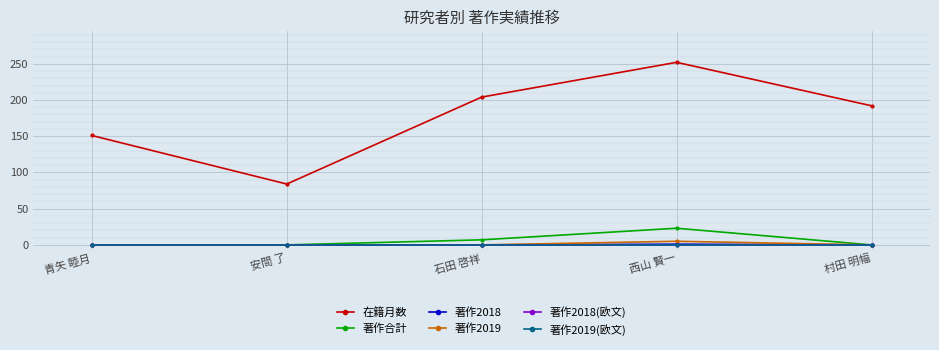

Reading left to right, what are all the values shown in this chart?

在籍月数: 151	84	204	252	192
著作合計: 0	0	7	23	0
著作2018: 0	0	0	1	0
著作2019: 0	0	0	5	0
著作2018(欧文): 0	0	0	0	0
著作2019(欧文): 0	0	0	0	0